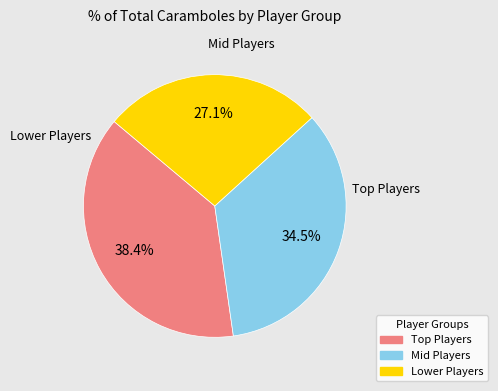

Approximately how many times larger is the value at Mid Players compared to Lower Players?

1.3